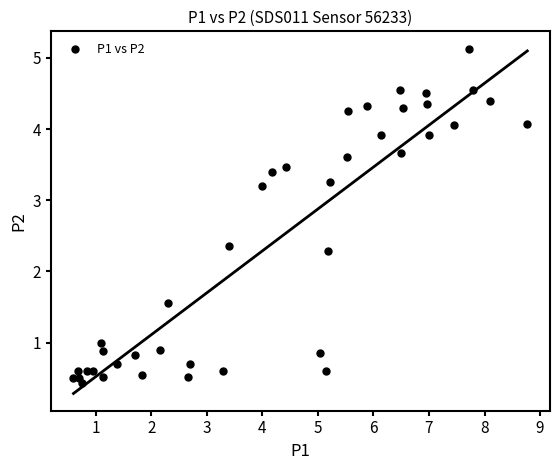

What is the range of Y values (max minus min)?

4.7